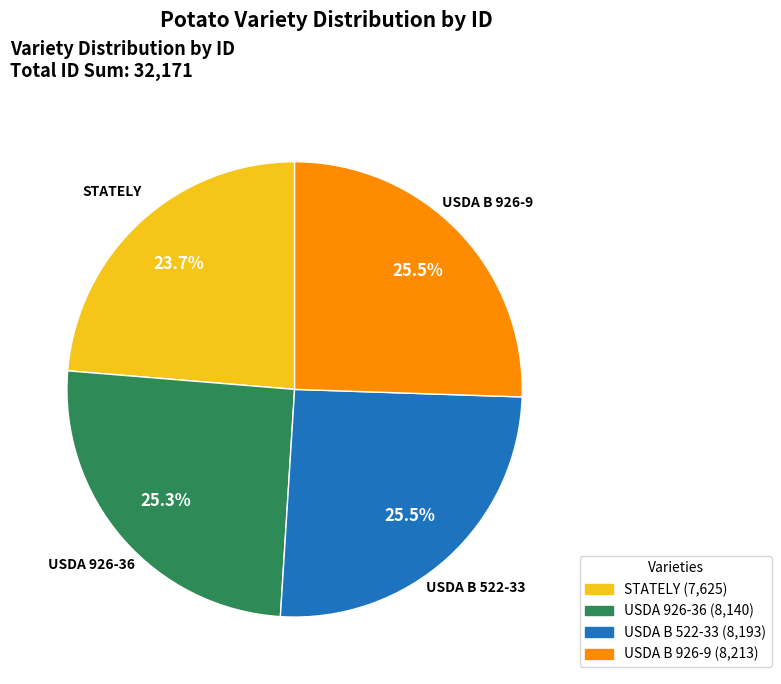

Combined, what portion of the pie is USDA 926-36 and USDA B 522-33?

50.8%